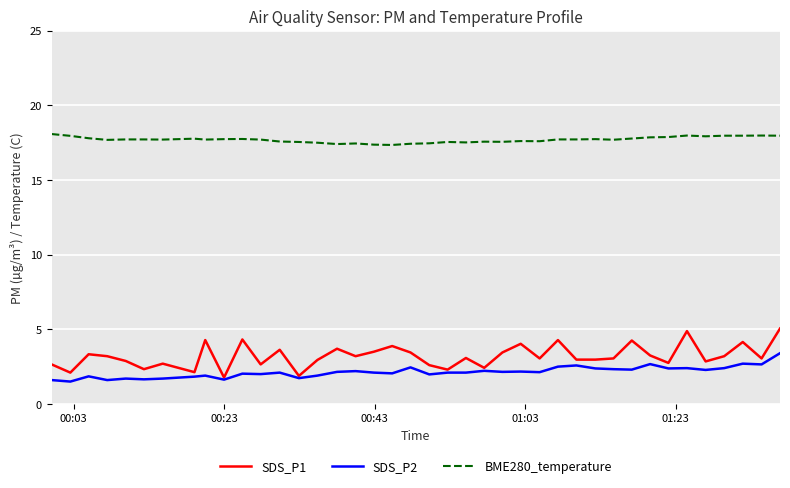

True or false: BME280_temperature and SDS_P1 intersect in this chart.

False